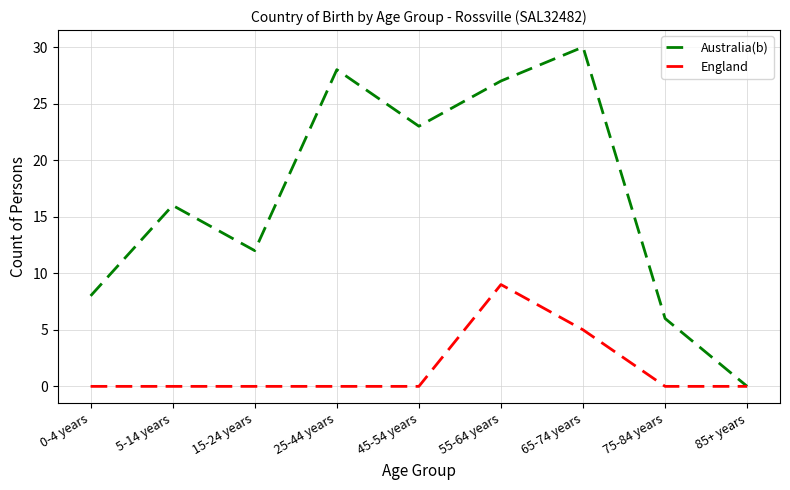

Which series has the widest spread of values?

Australia(b)